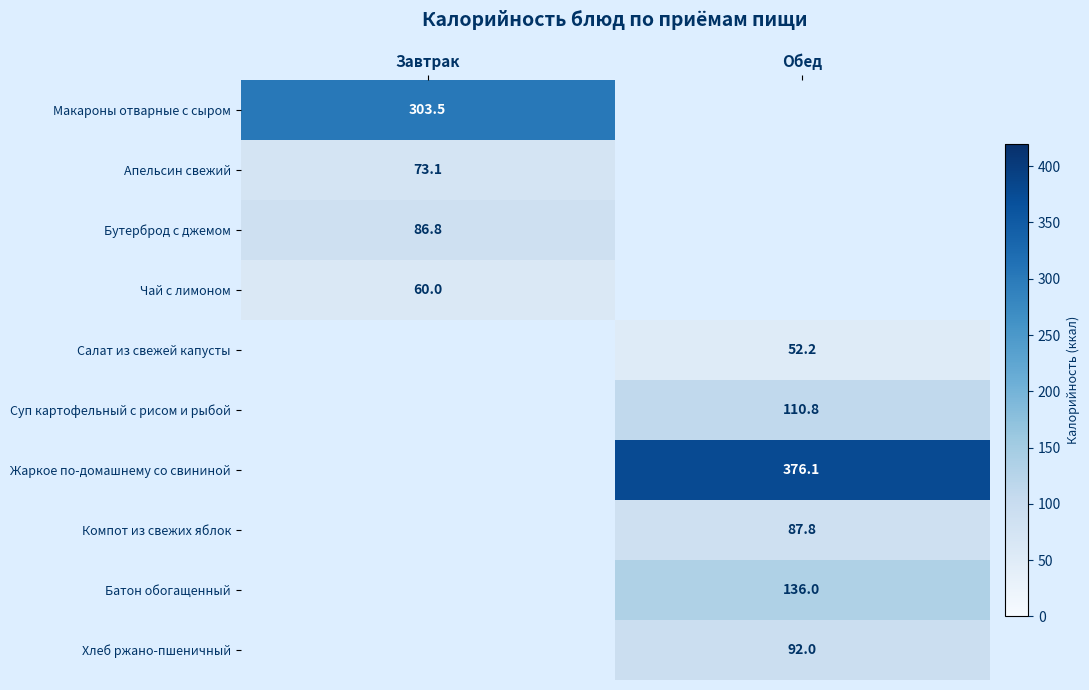

Is the value of Жаркое по-домашнему со свининой at Обед greater than the value of Батон обогащенный at Обед?

Yes